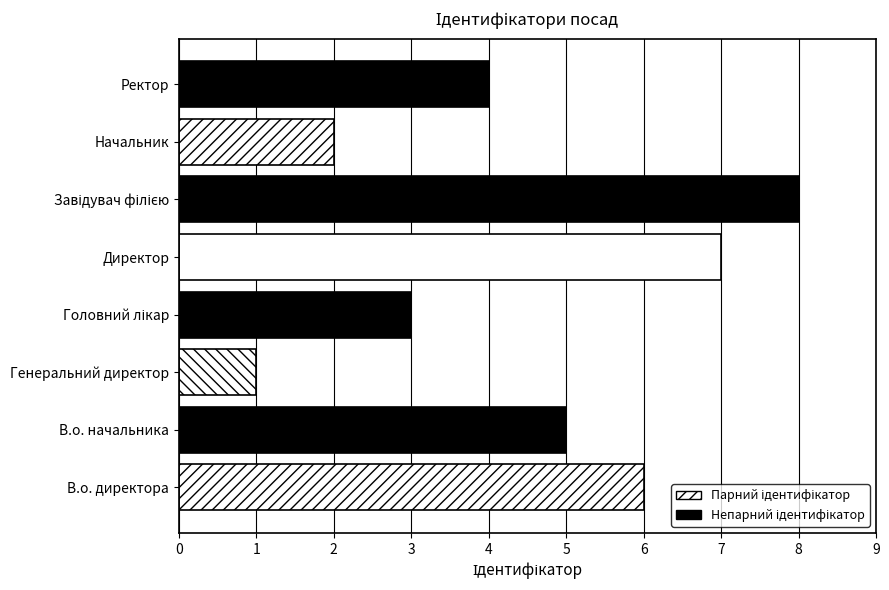

What is the difference between the maximum and minimum values?

7